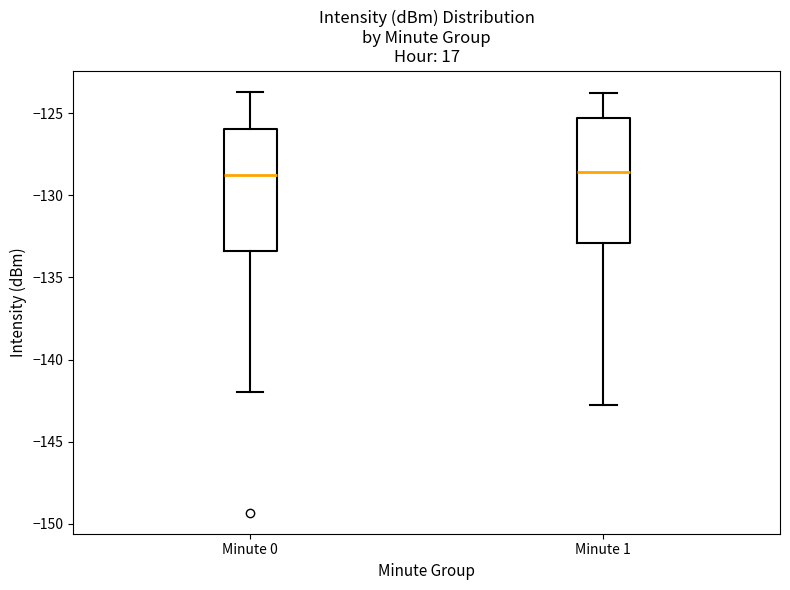

Where does the upper whisker of the box for Minute 1 end on the y-axis? The values are not printed on the chart, so give them approximately, as read against the axis.

-124.0